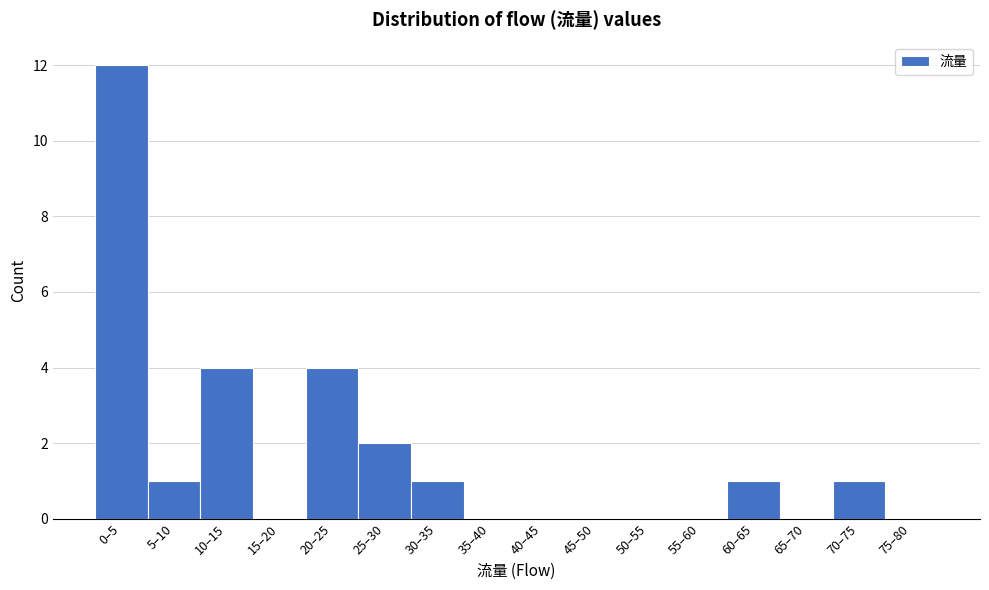

Reading left to right, extract all data points from this chart.

0–5=12	5–10=1	10–15=4	15–20=0	20–25=4	25–30=2	30–35=1	35–40=0	40–45=0	45–50=0	50–55=0	55–60=0	60–65=1	65–70=0	70–75=1	75–80=0